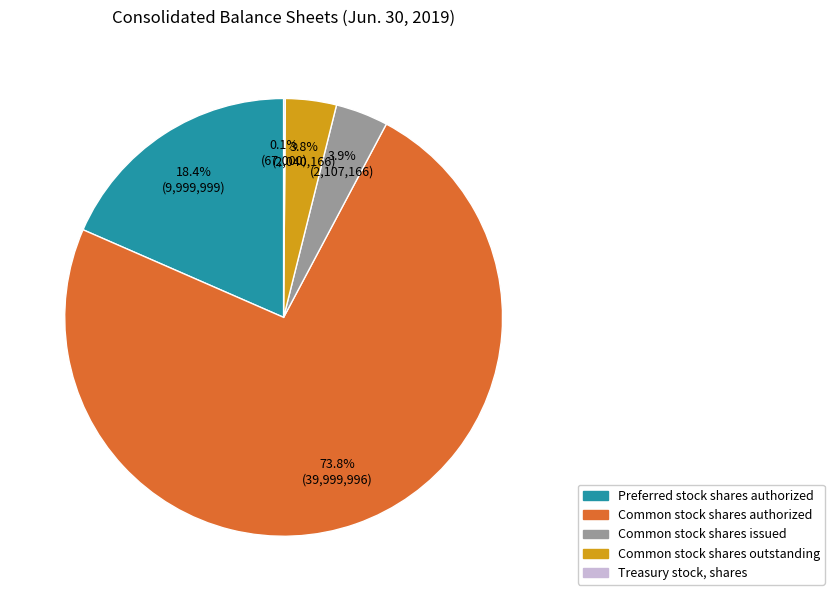

Which slice is the largest?

Common stock shares authorized